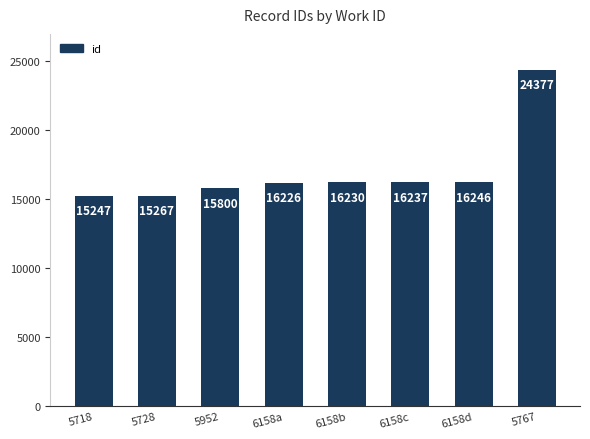

Are the bars horizontal?

No